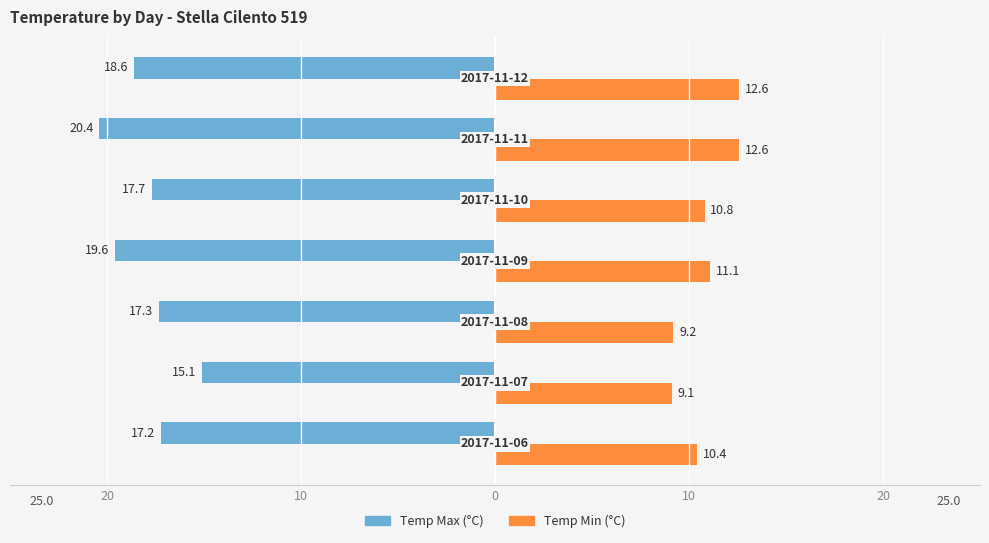

What are all the series names shown in the legend?

Temp Max (°C), Temp Min (°C)